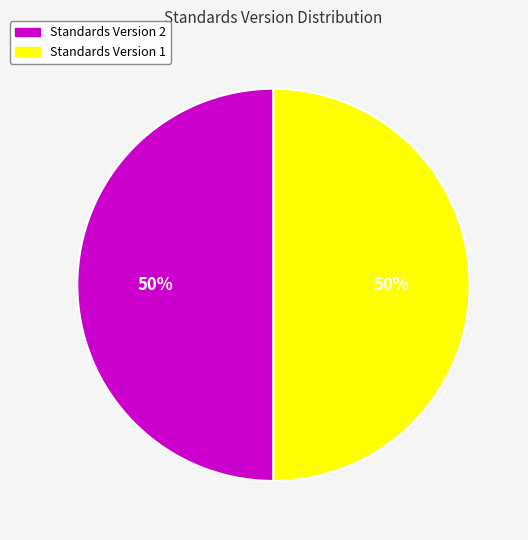

To the nearest percent, what is the average slice percentage?

50%